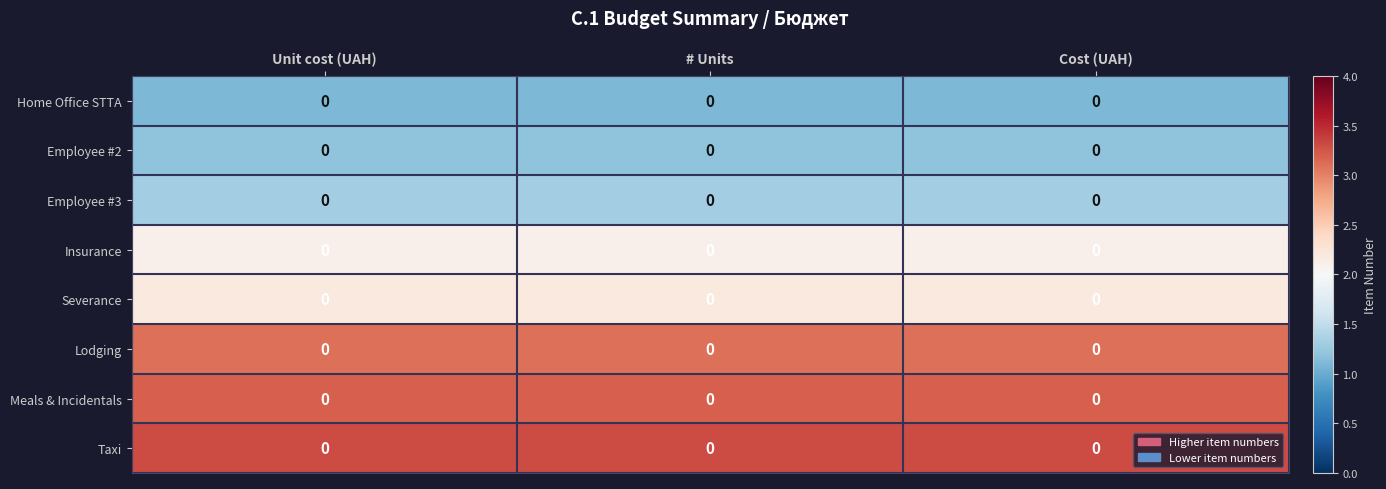

How many categories are shown in the chart?

3